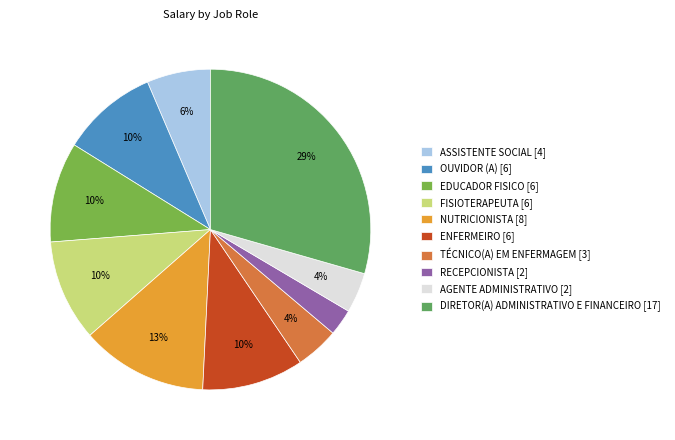

Between NUTRICIONISTA and OUVIDOR (A), which is larger?

NUTRICIONISTA